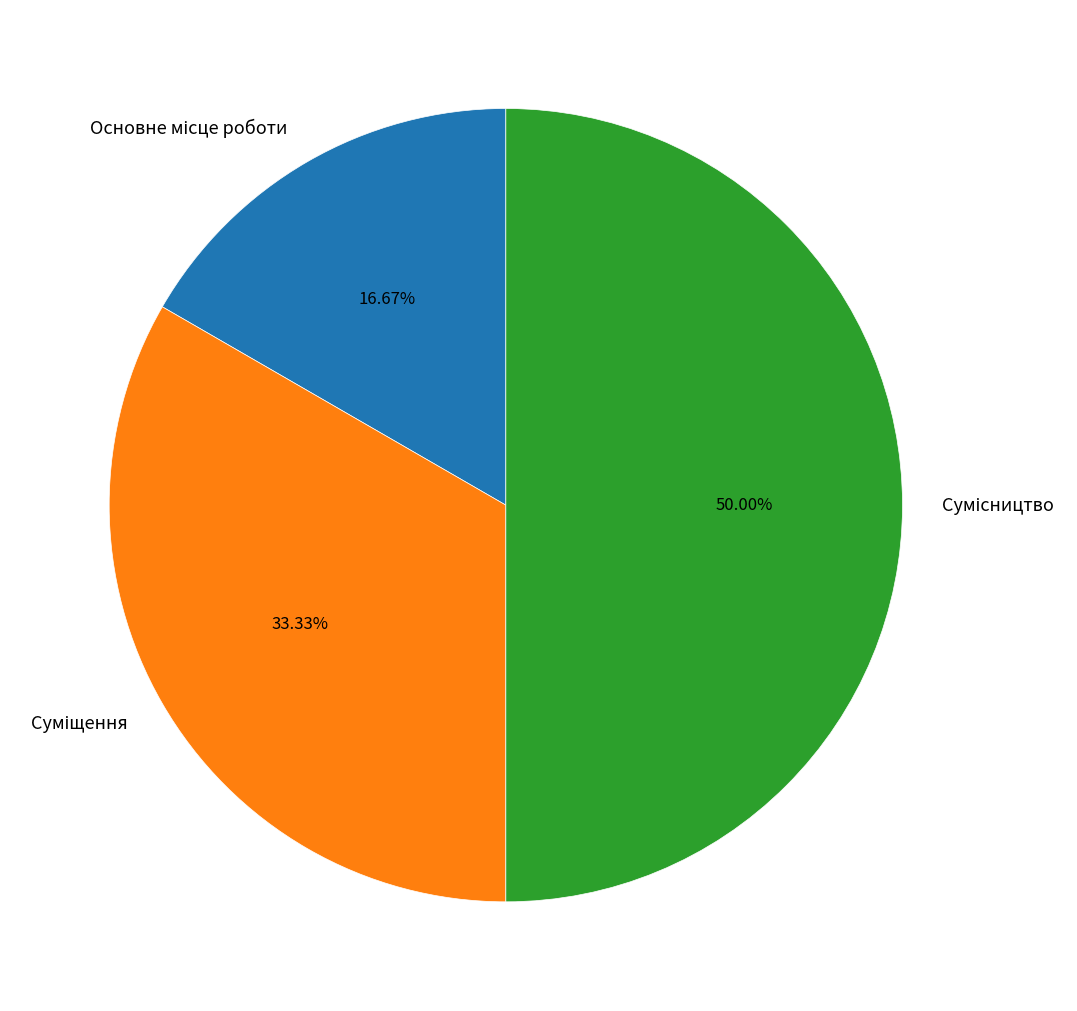

What is the total percentage of Суміщення and Сумісництво?

83.3%